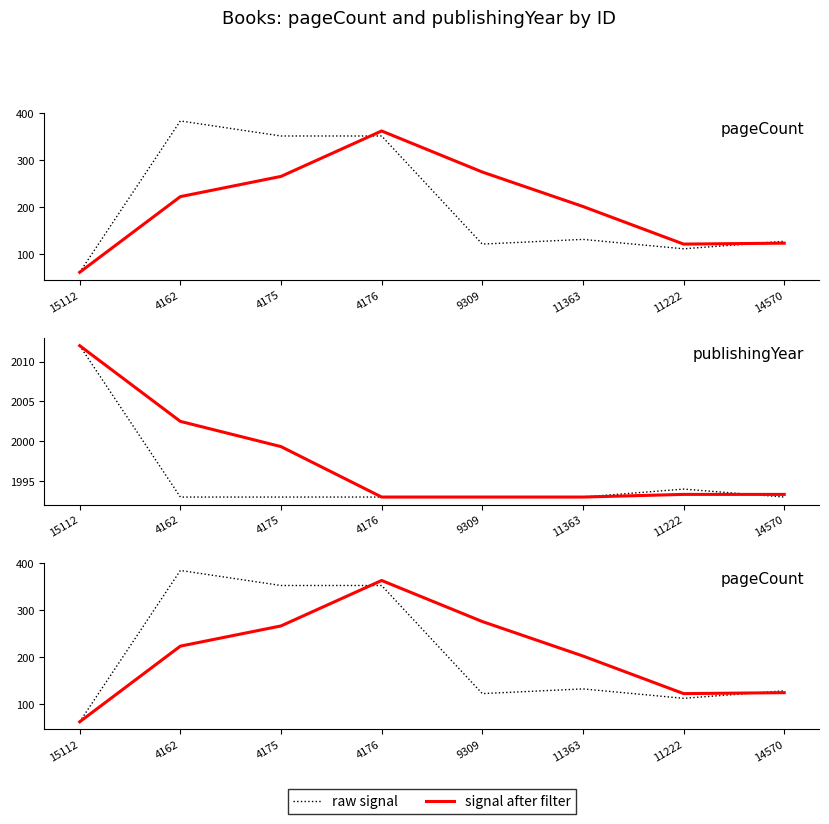

How many lines are shown in the chart?

2